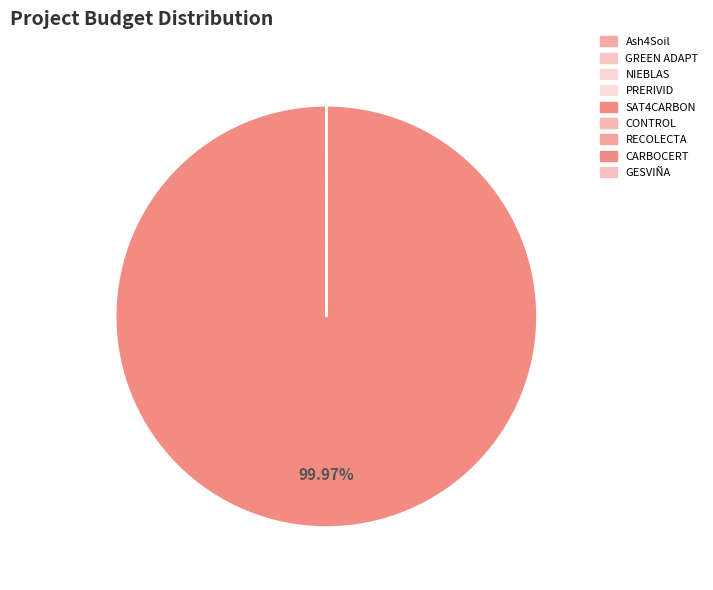

How many segments does this pie chart have?

9